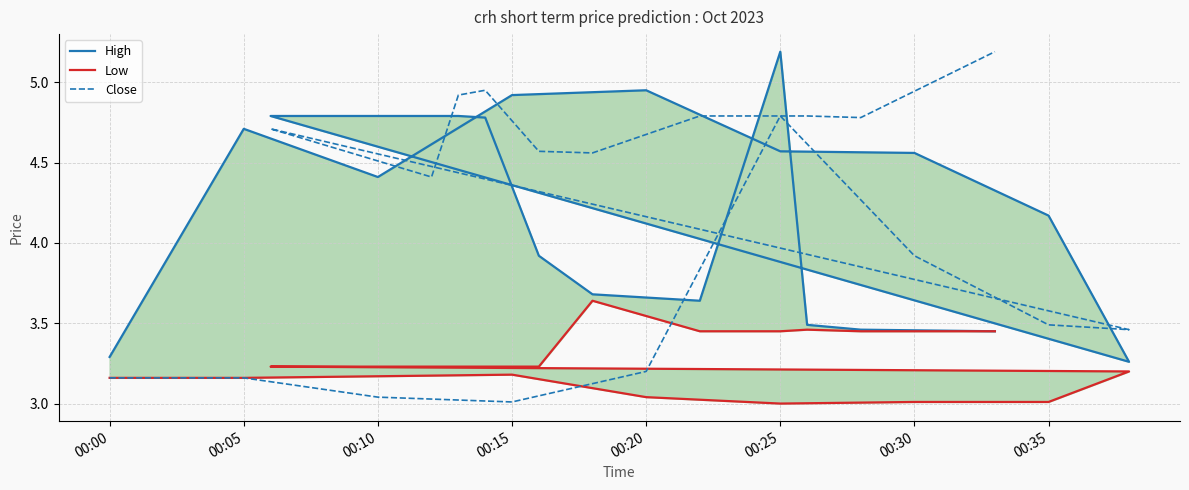

Which series has the largest range (max minus min)?

Close